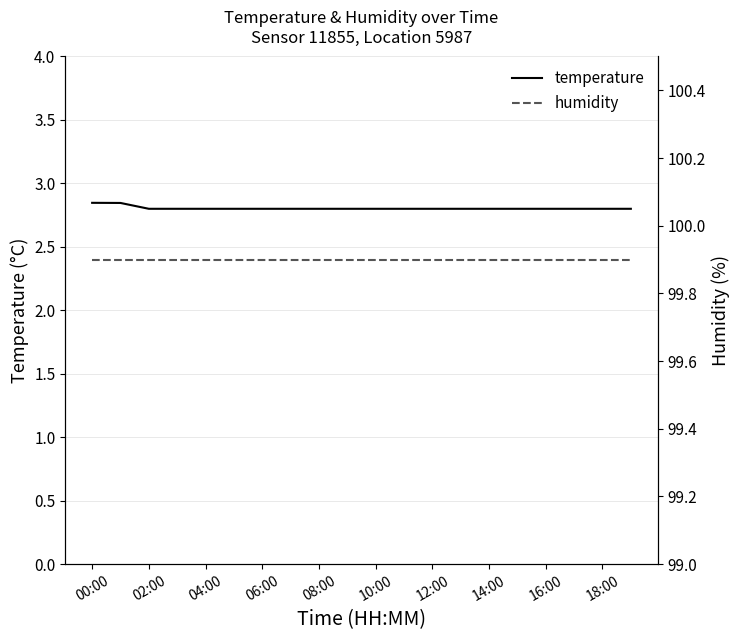

True or false: temperature has more than 1 interior local peaks.

False